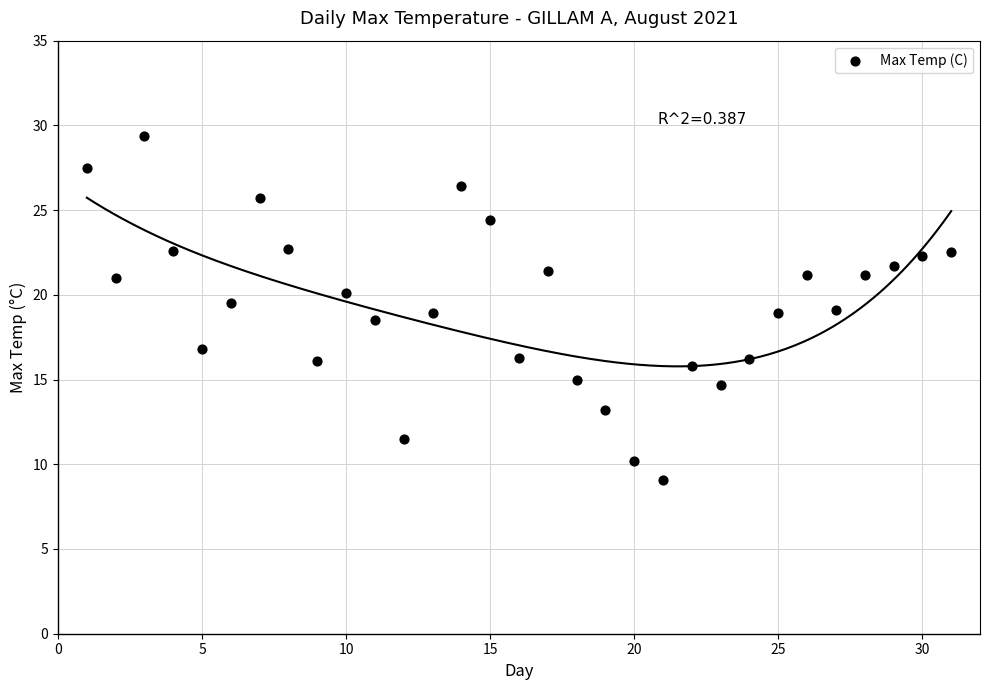

What is the range of X values (max minus min)?

30.0